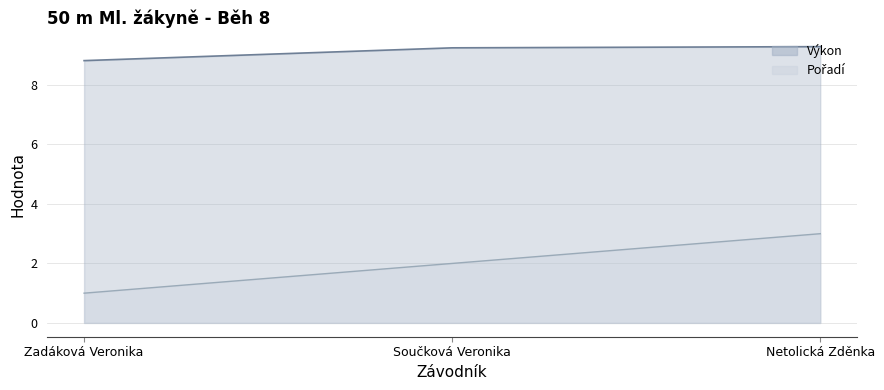

What is the maximum value for Pořadí?

3.0